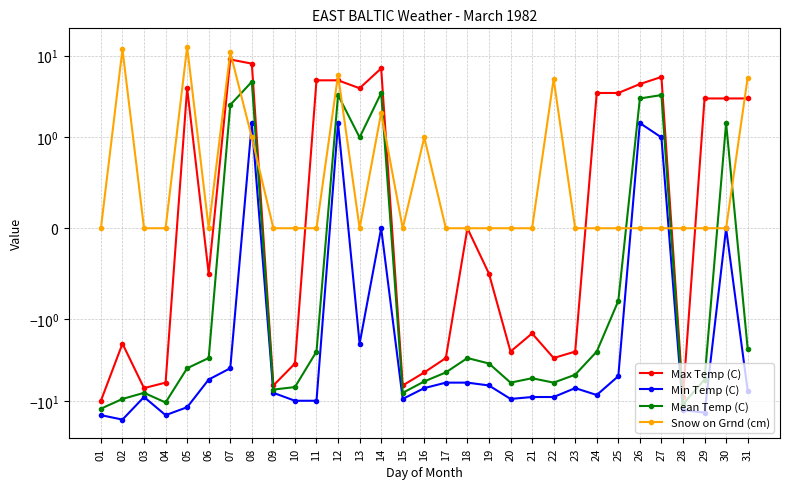

Reading right to left, extract all data points from this chart.

Max Temp (C): 3.0	3.0	3.0	-9.0	5.5	4.5	3.5	3.5	-2.5	-3.0	-1.5	-2.5	-0.5	0.0	-3.0	-4.5	-6.5	7.0	4.0	5.0	5.0	-3.5	-6.5	8.0	9.0	-0.5	4.0	-6.0	-7.0	-2.0	-10.0
Min Temp (C): -7.5	0.0	-14.0	-13.0	1.0	1.5	-5.0	-8.5	-7.0	-9.0	-9.0	-9.5	-6.5	-6.0	-6.0	-7.0	-9.5	0.0	-2.0	1.5	-10.0	-10.0	-8.0	1.5	-4.0	-5.5	-12.0	-15.0	-9.0	-17.0	-15.0
Mean Temp (C): -2.3	1.5	-5.5	-11.0	3.3	3.0	-0.8	-2.5	-4.8	-6.0	-5.3	-6.0	-3.5	-3.0	-4.5	-5.8	-8.0	3.5	1.0	3.3	-2.5	-6.8	-7.3	4.8	2.5	-3.0	-4.0	-10.5	-8.0	-9.5	-12.5
Snow on Grnd (cm): 5.4	0.0	0.0	0.0	0.0	0.0	0.0	0.0	0.0	5.2	0.0	0.0	0.0	0.0	0.0	1.0	0.0	2.0	0.0	5.8	0.0	0.0	0.0	1.0	11.0	0.0	12.8	0.0	0.0	12.0	0.0